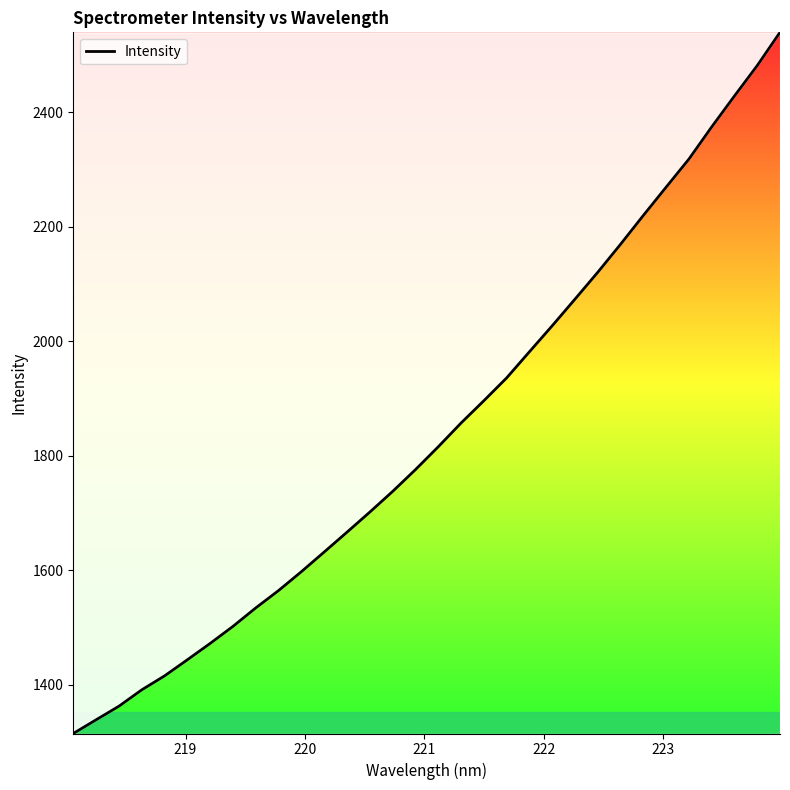

What is the difference between the maximum and minimum values?

1224.4